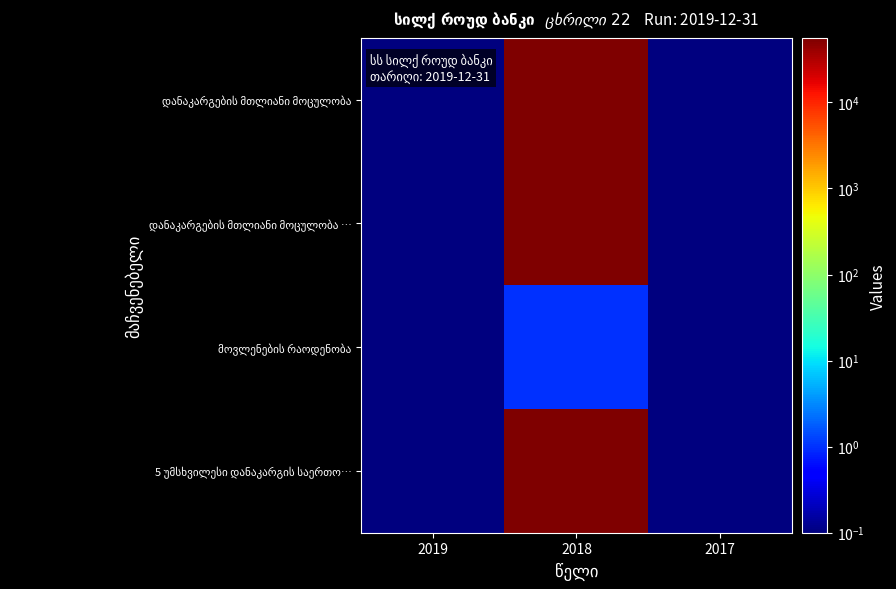

At how many categories does at least one series exceed 24793?

1